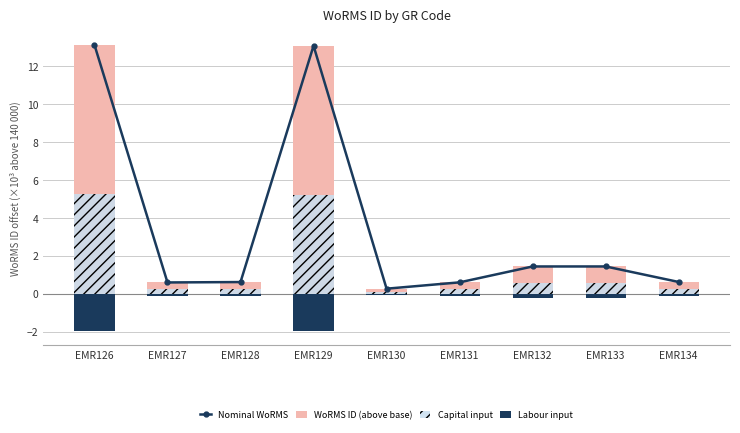

How many groups of bars are there?

9